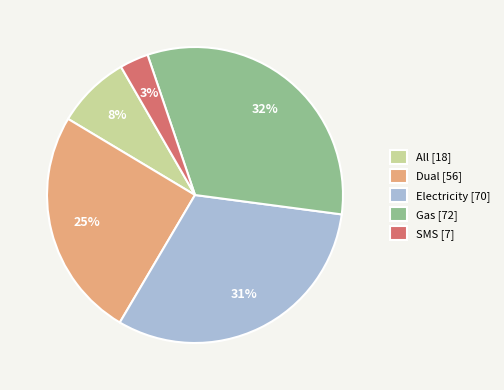

What percentage is the Electricity slice, to the nearest percent?

31%